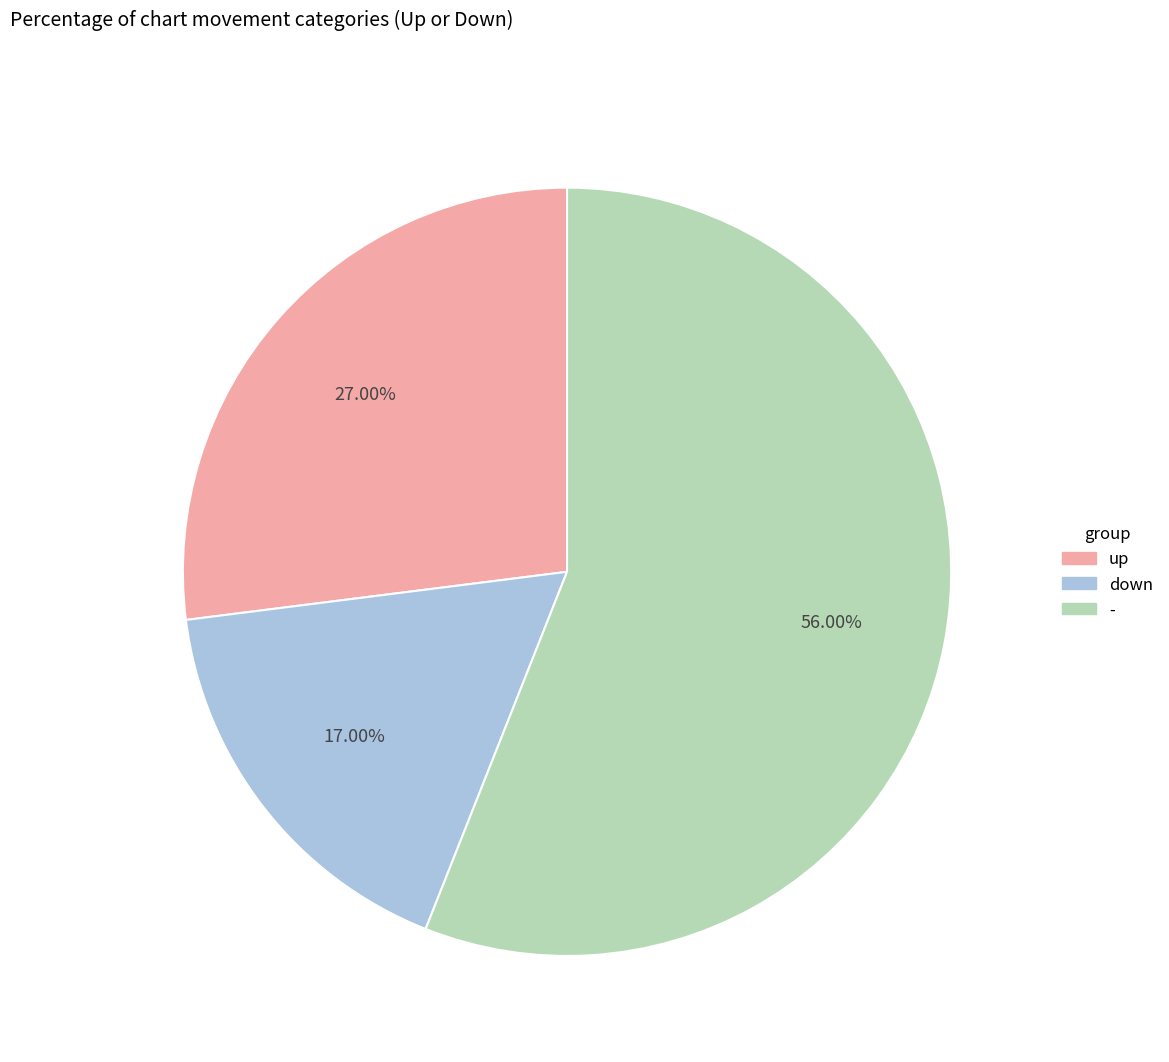

Which has a higher value, down or -?

-